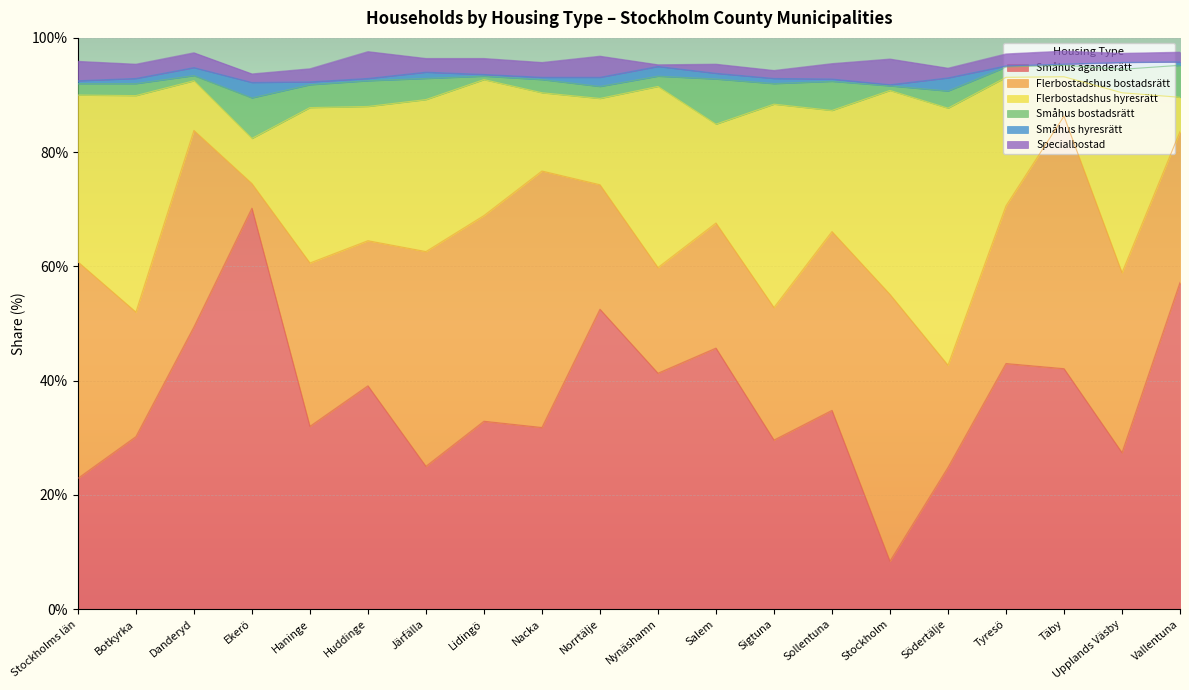

At which label does Flerbostadshus hyresrätt reach its peak?

Södertälje